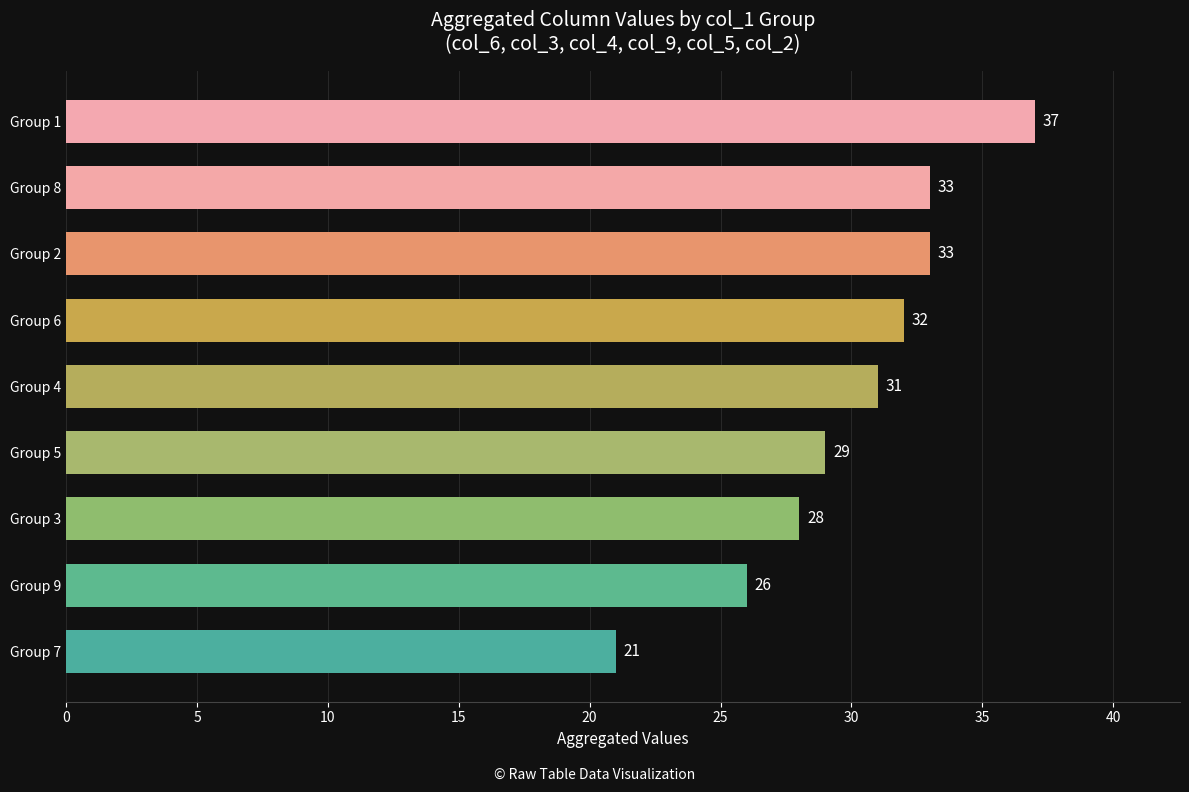

What is the ratio of the value at Group 2 to the value at Group 7?

1.6